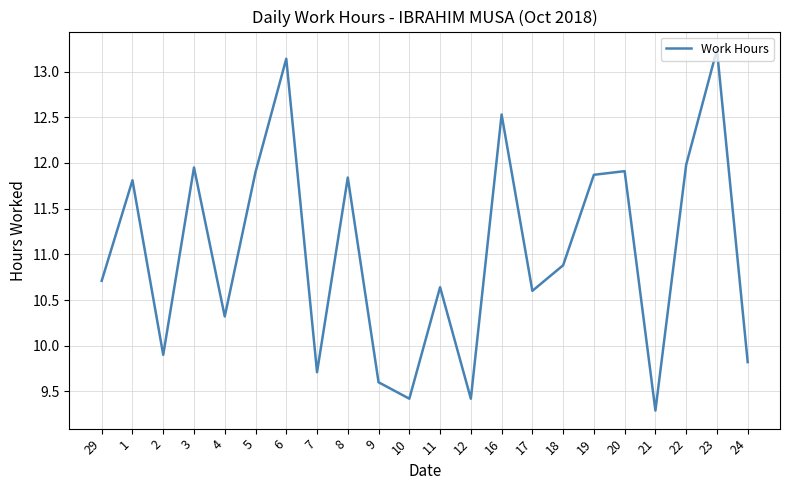

At which category does the data reach its first local peak?

1